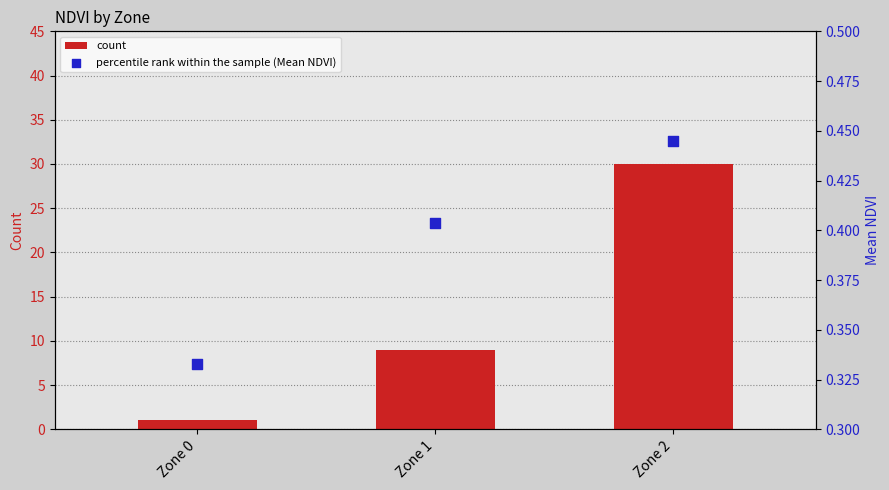

What are all the series names shown in the legend?

count, percentile rank within the sample (Mean NDVI)